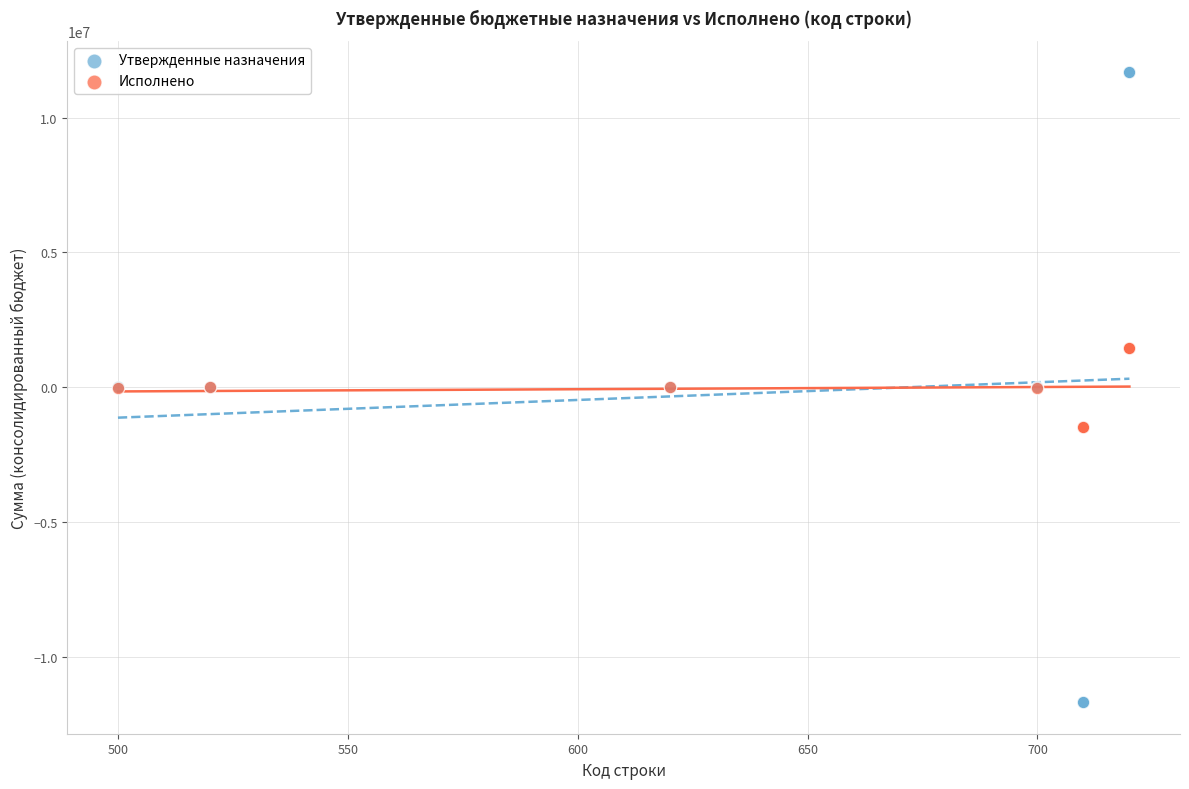

Which series contains the highest Y value?

Утвержденные назначения